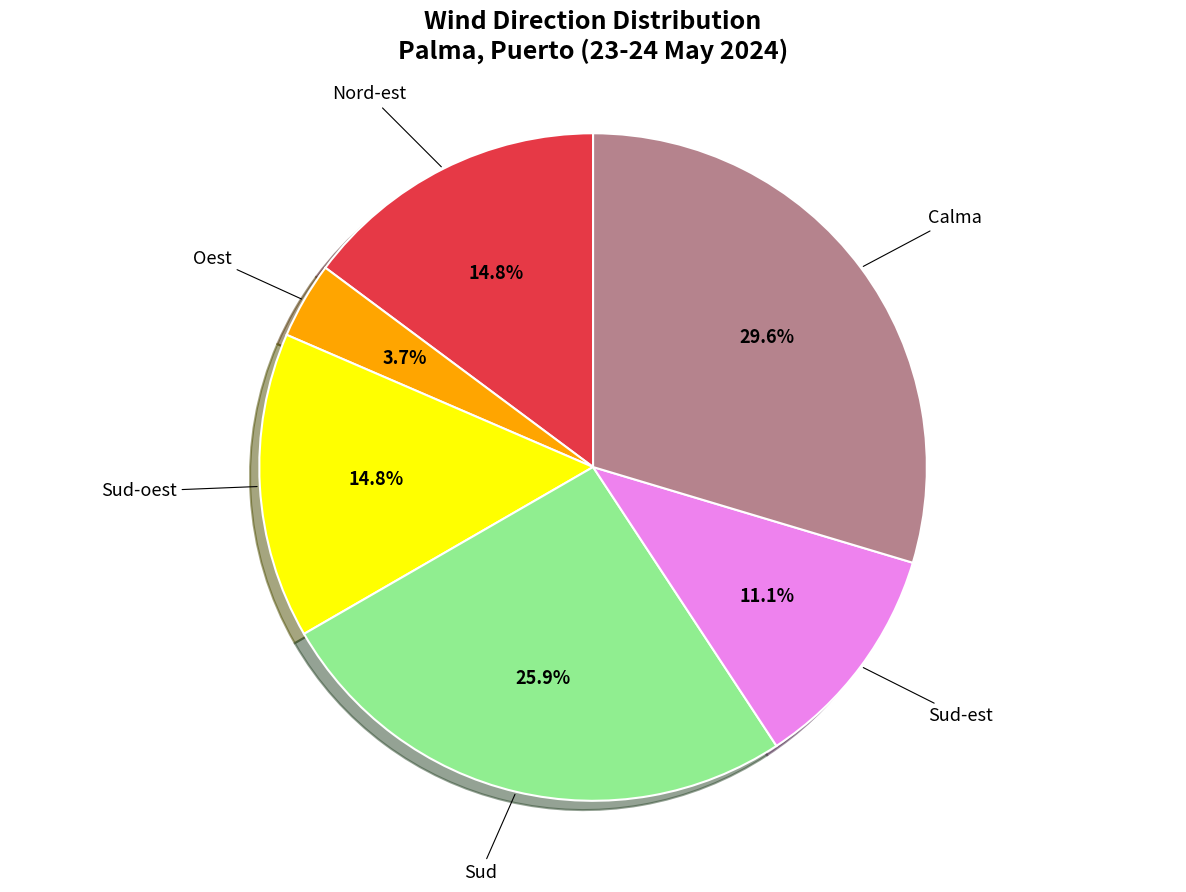

How many slices are in this pie chart?

6